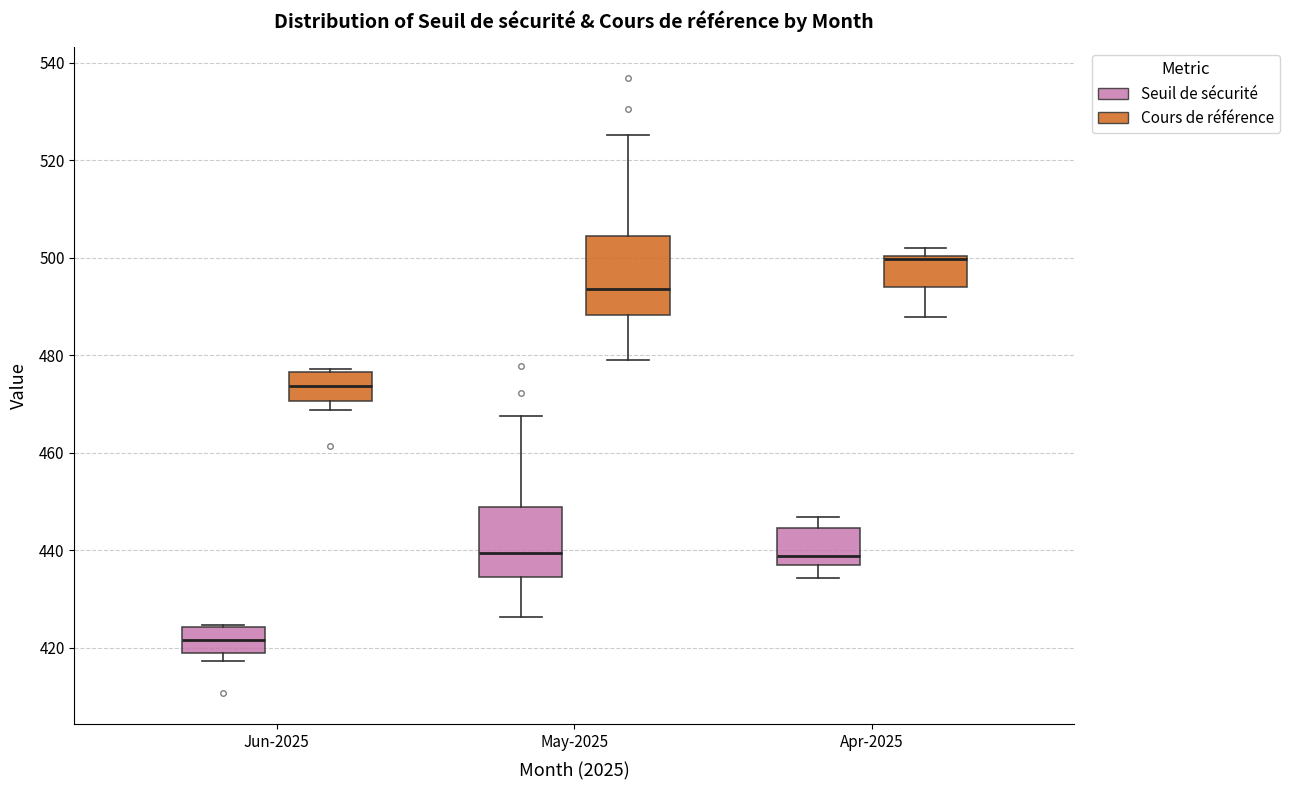

Which box has the lowest median line?

Jun-2025 (Seuil de sécurité)